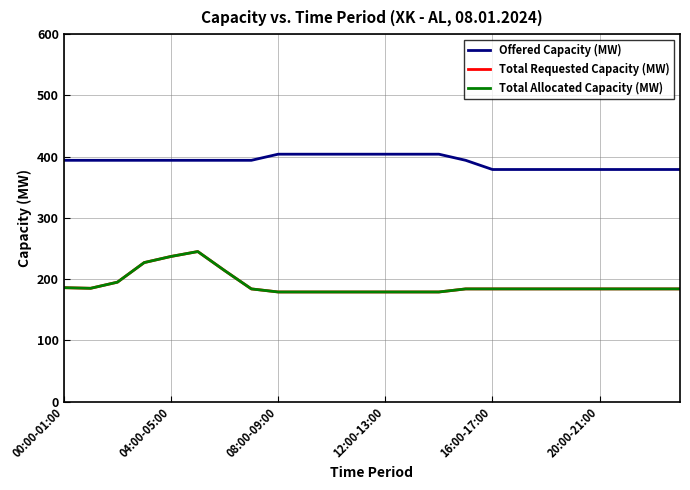

Does the chart display data point markers on the line(s)?

No